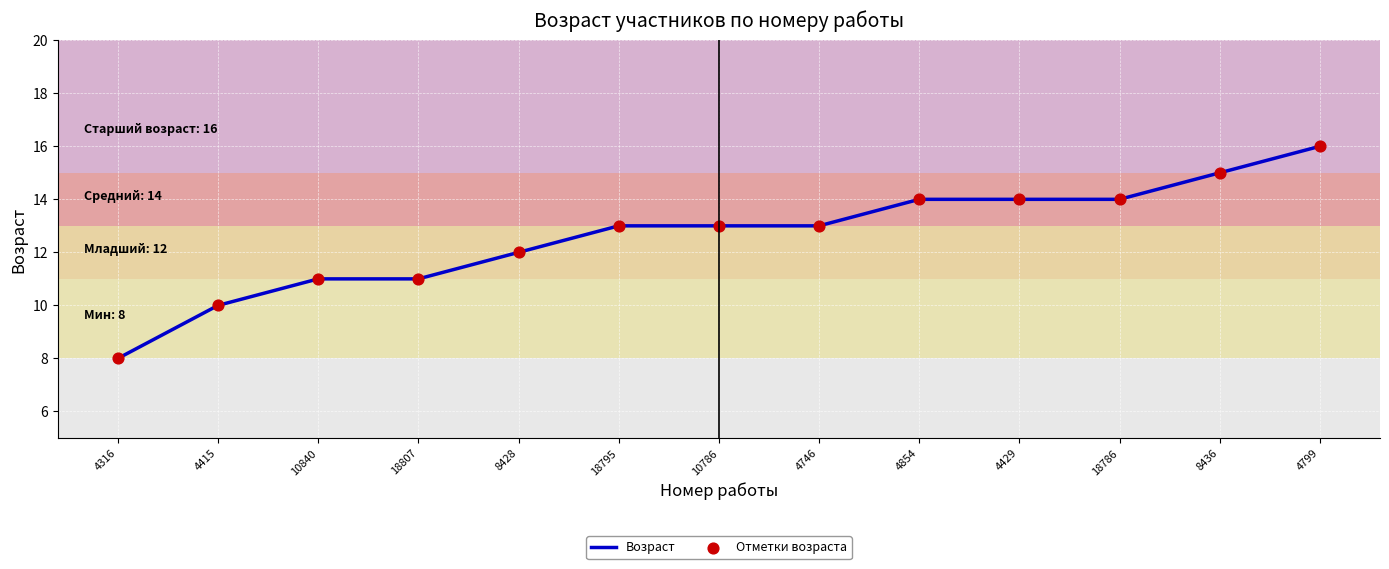

What is the maximum value shown in the chart?

16